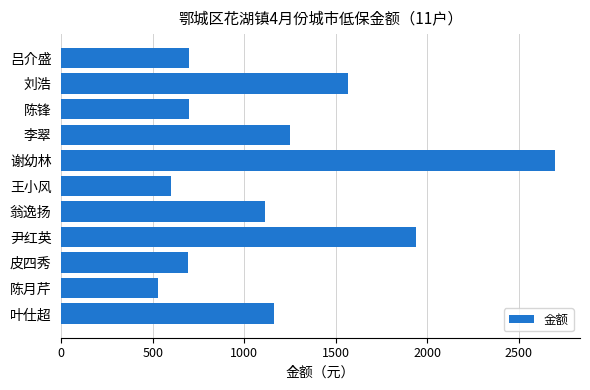

How many bars are there in total?

11